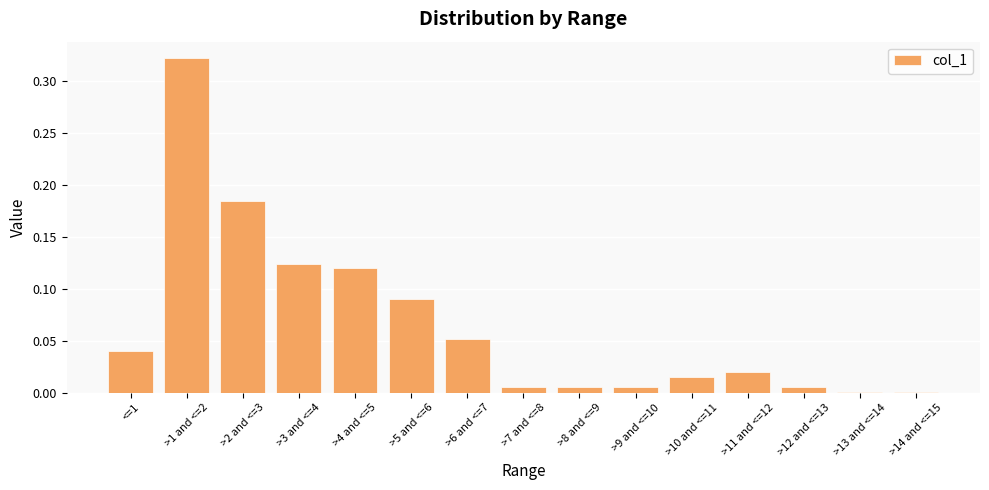

What is the sum of all values?

1.0